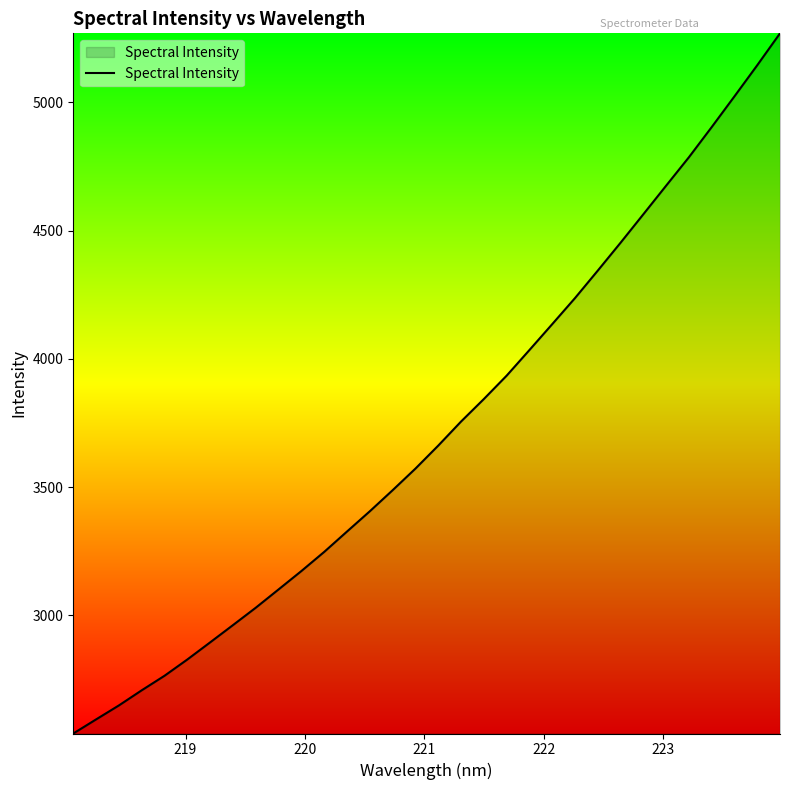

Count the number of values greater than 3661.

16